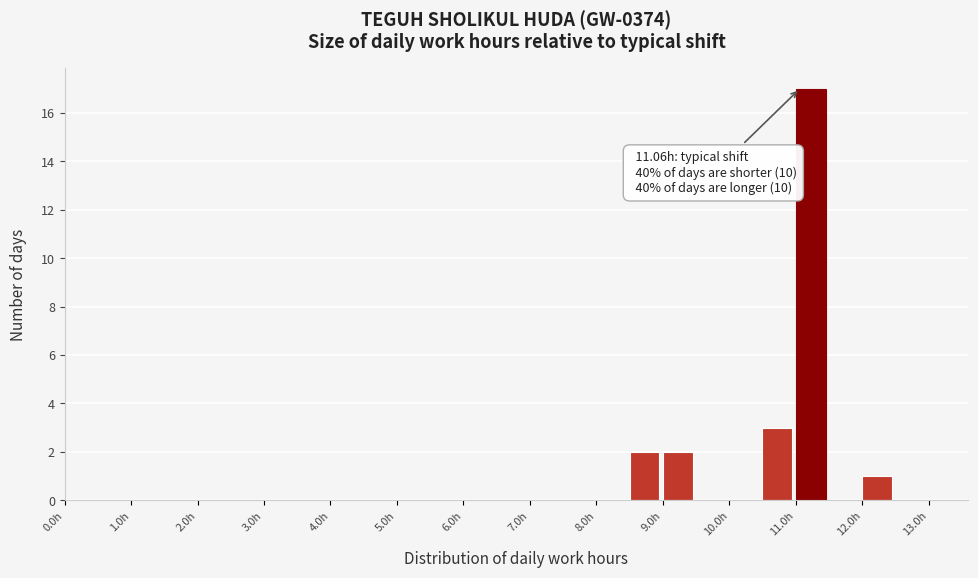

Over which range of the x-axis is the bar tallest?

11.0 to 11.5